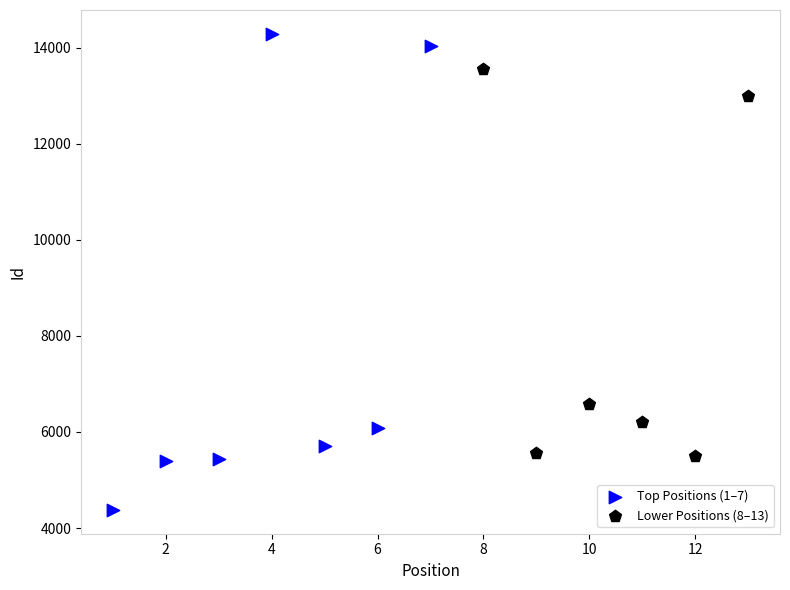

Which series reaches the minimum Y coordinate?

Top Positions (1–7)